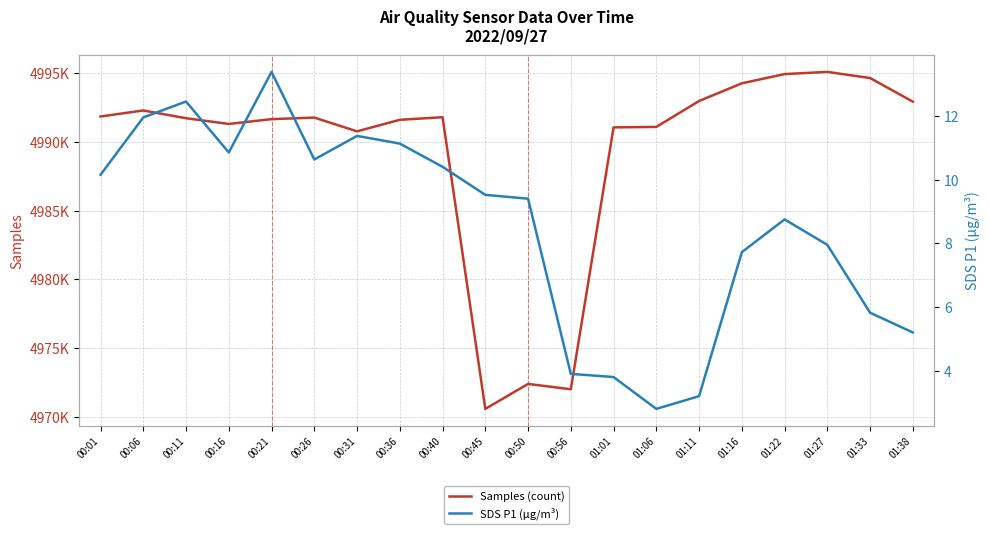

What is the sum of all SDS P1 (µg/m³) values?

170.4